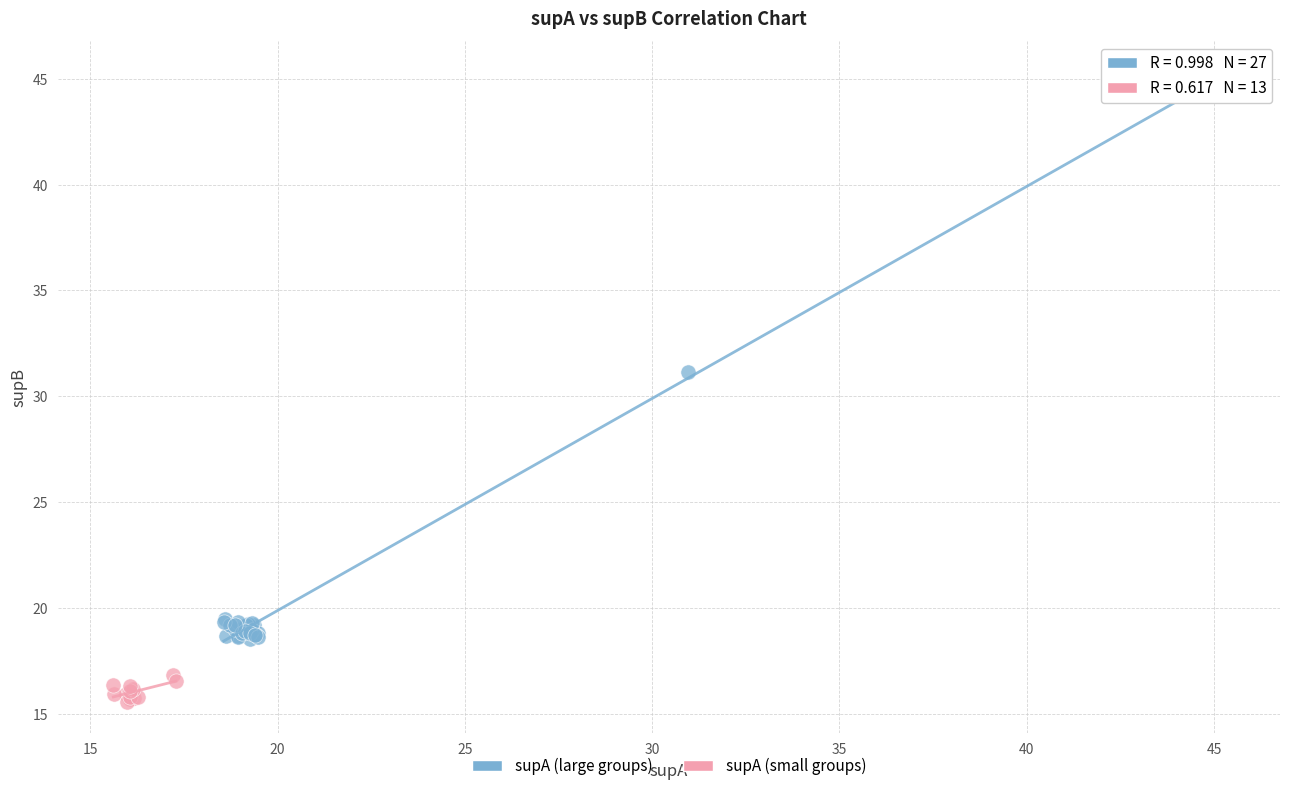

Which series reaches the minimum Y coordinate?

supA (small groups)